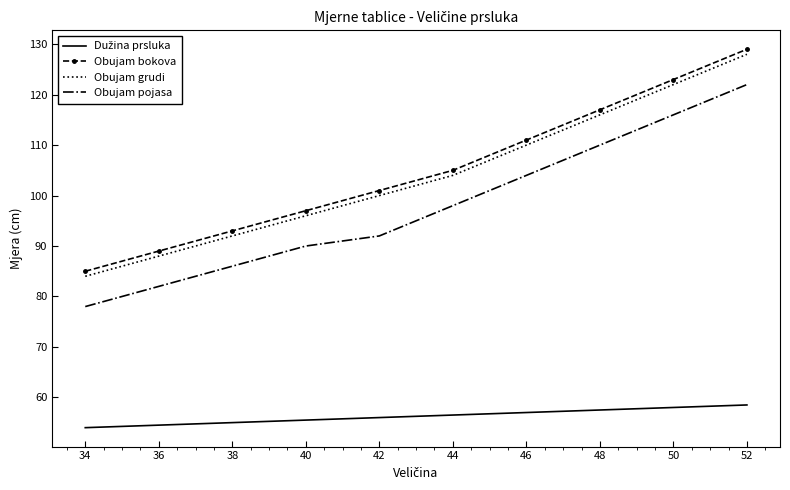

At which category is the sum across all series the highest?

52